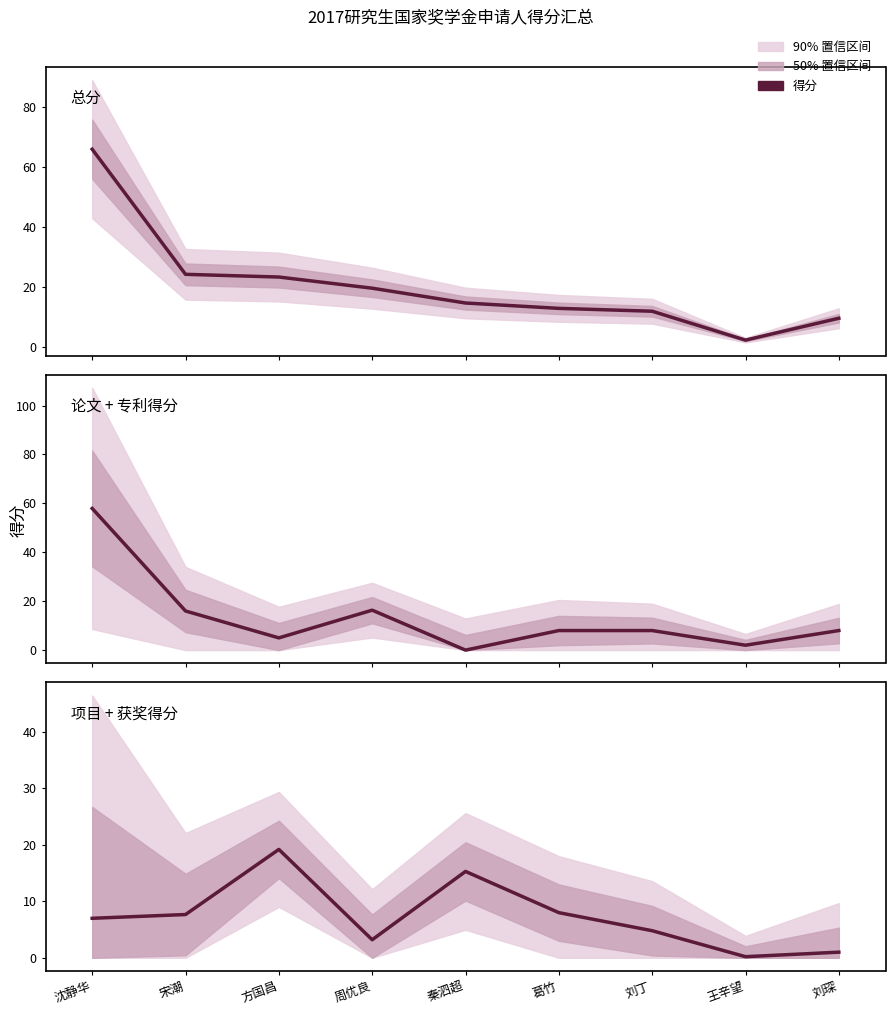

Reading right to left, extract all data points from this chart.

总分: 9.5	2.2	11.8	12.8	14.6	19.5	23.3	24.2	65.9
论文 + 专利得分: 8.0	2.0	8.0	8.0	0.0	16.3	5.0	16.0	57.9
项目 + 获奖得分: 1.0	0.2	4.8	8.0	15.3	3.2	19.2	7.7	7.0